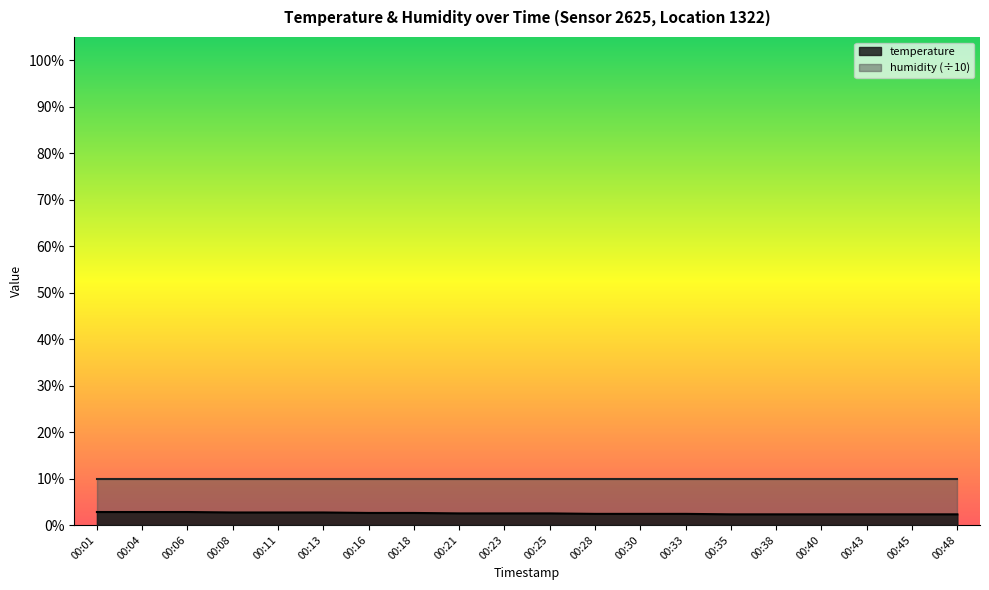

At which category does the chart reach its peak across all series?

00:01